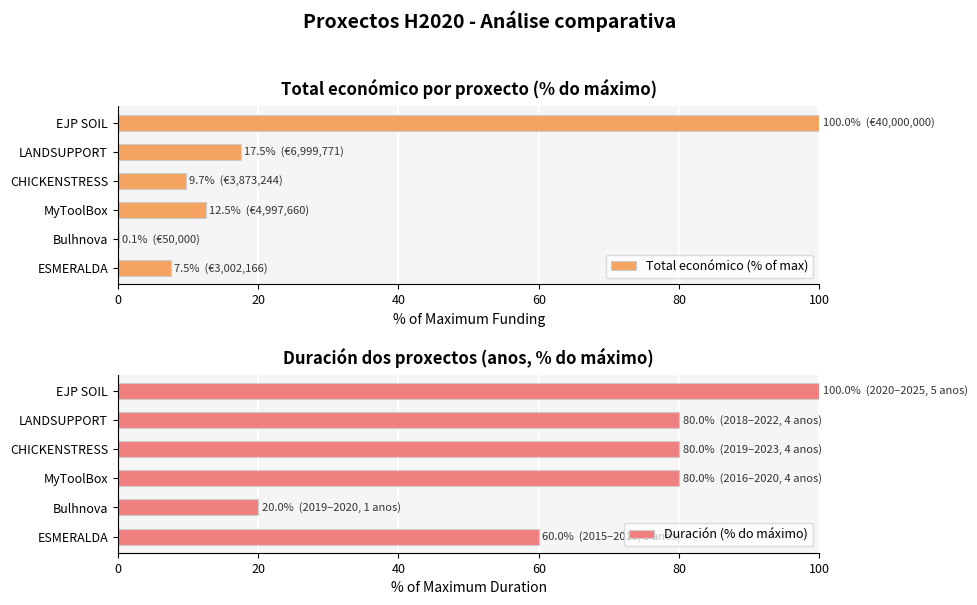

How many values in the Total económico (% of max) series exceed 12?

3